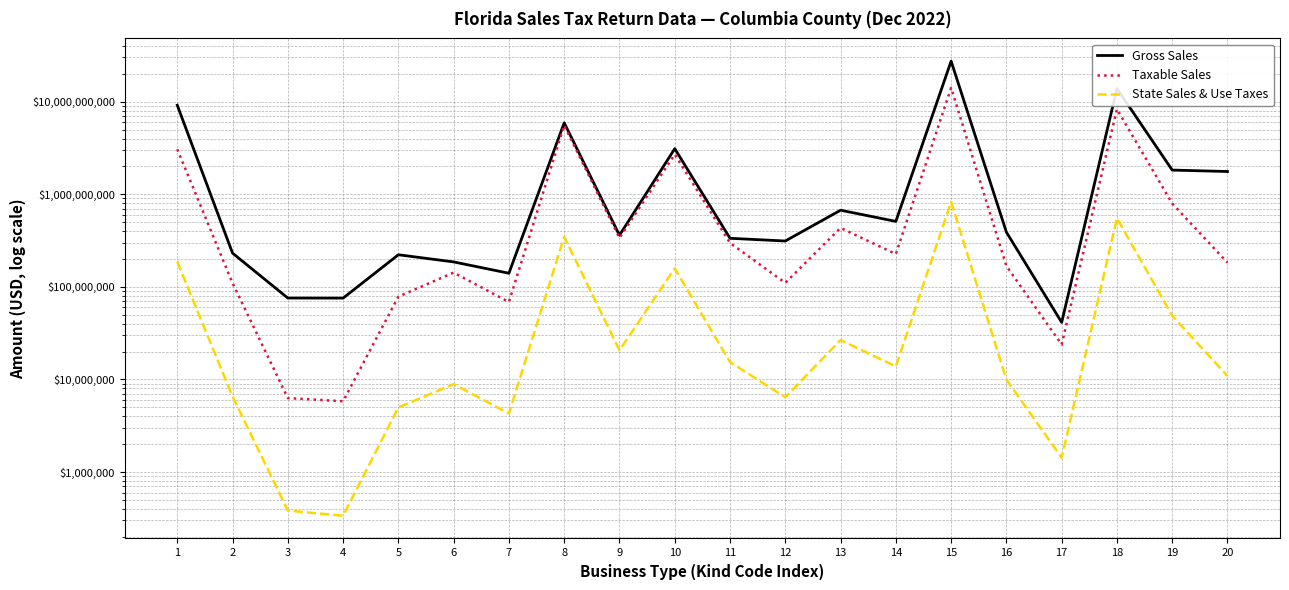

Is it true that State Sales & Use Taxes equals 4979161.5 at 5?

True